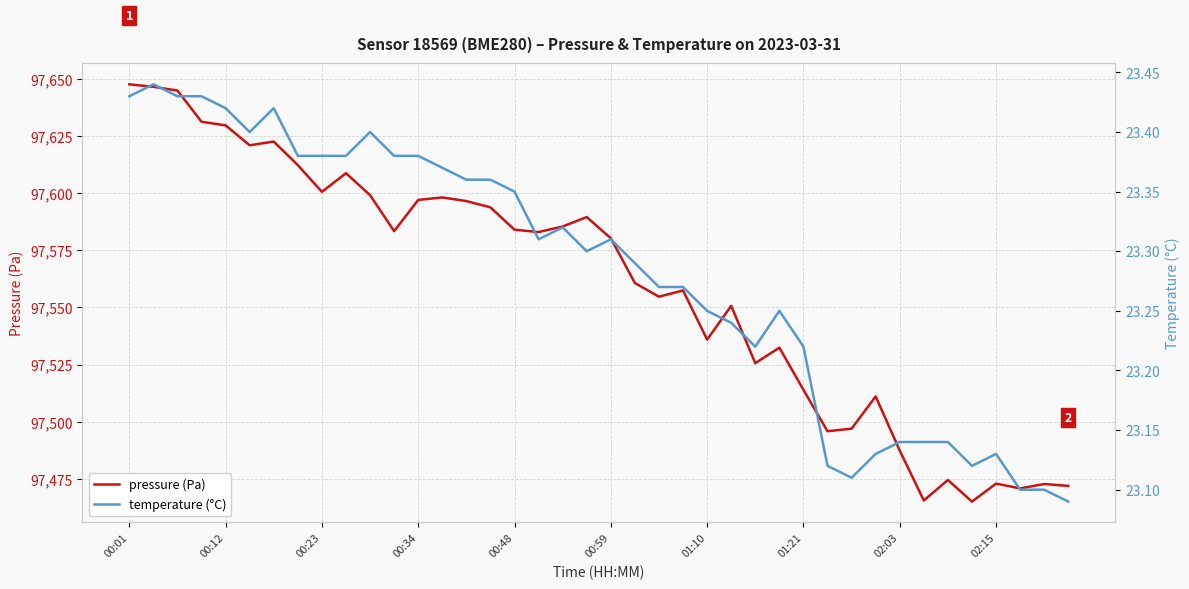

Is it true that pressure equals 37424.6 at 18?

False